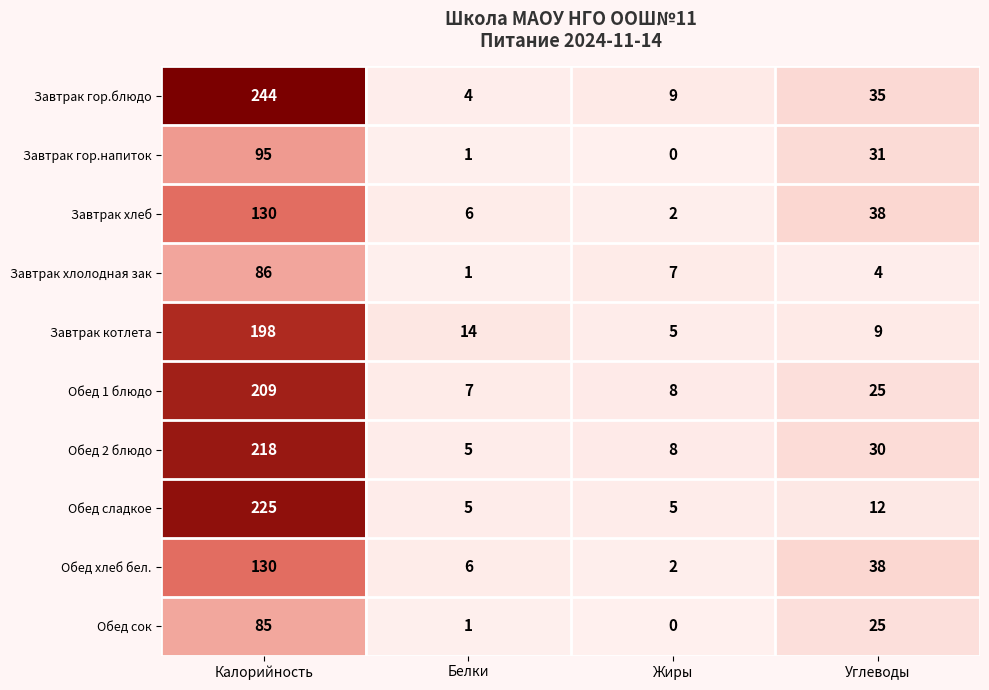

How many categories are shown in the chart?

4